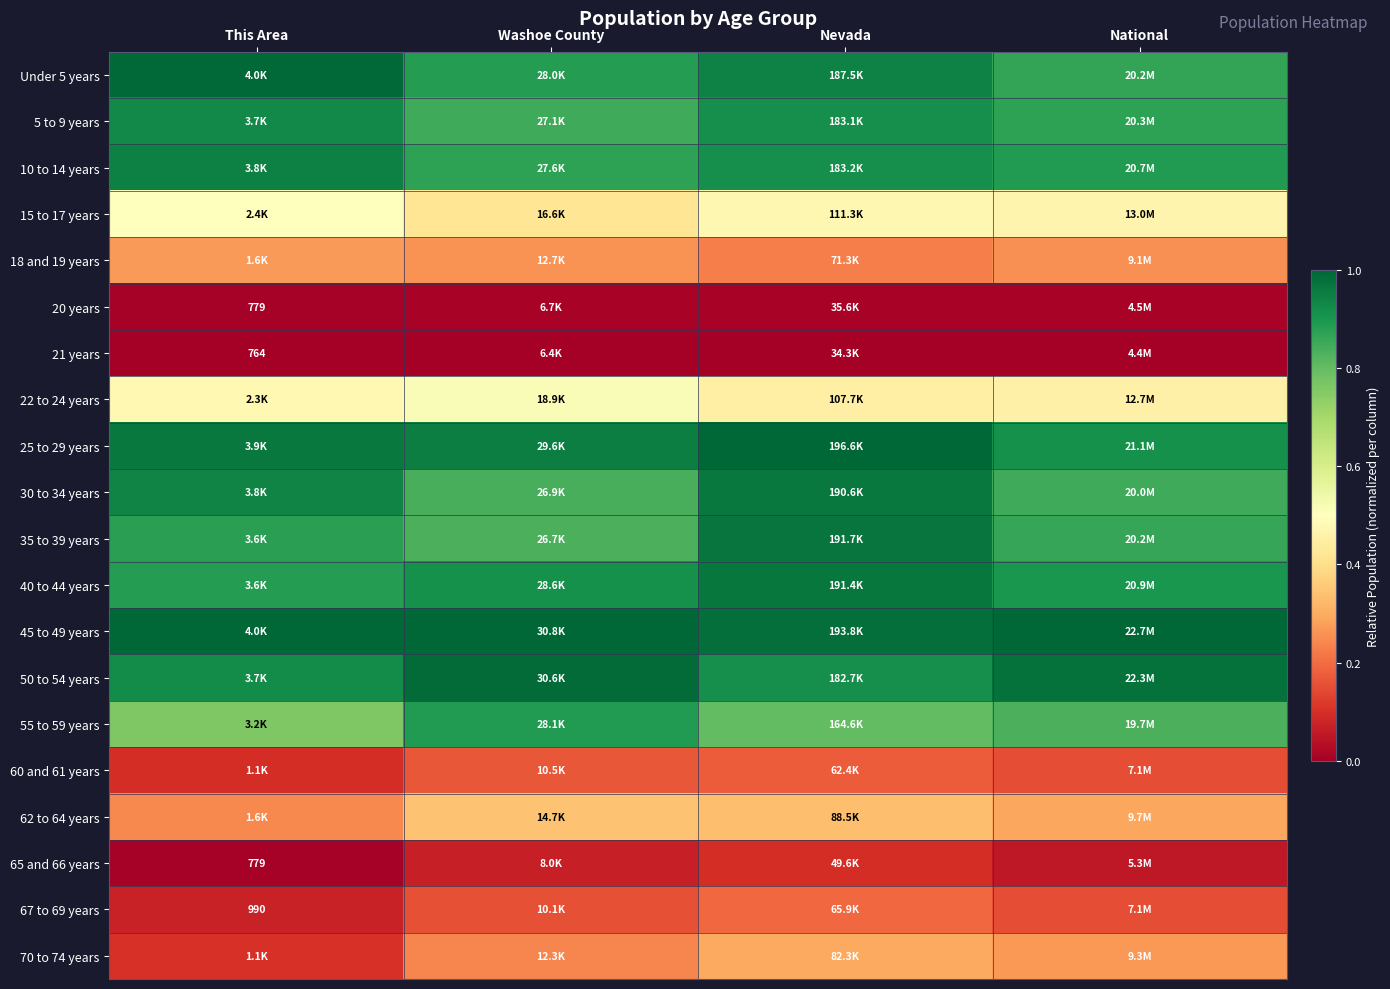

True or false: 50 to 54 years has a value of 1.3 at Nevada.

False